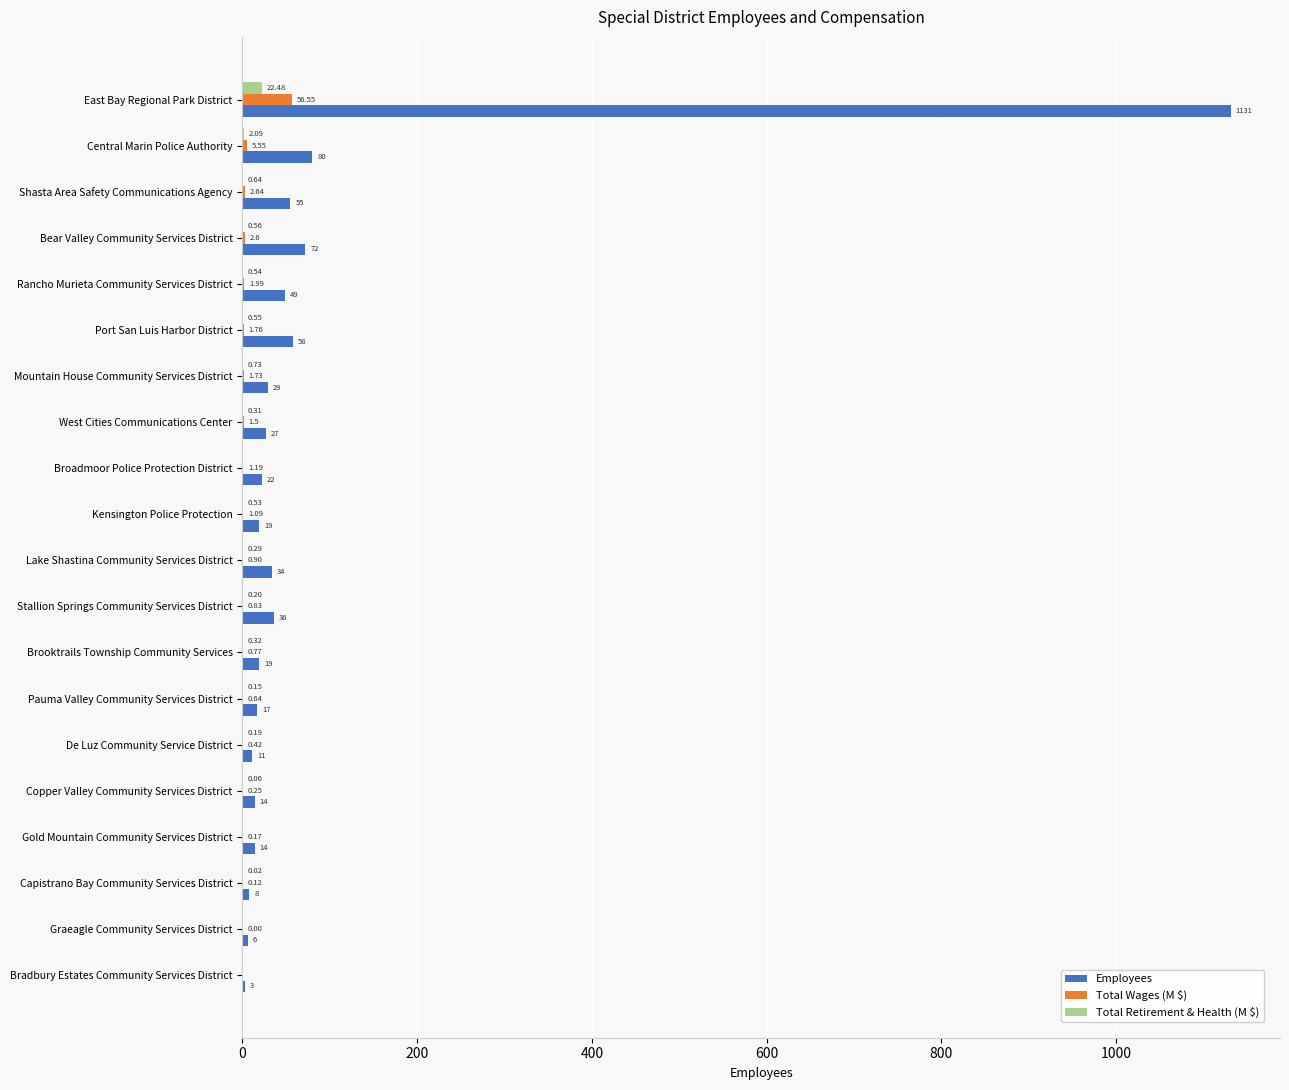

Between Kensington Police Protection and De Luz Community Service District, which series saw the biggest shift?

Employees